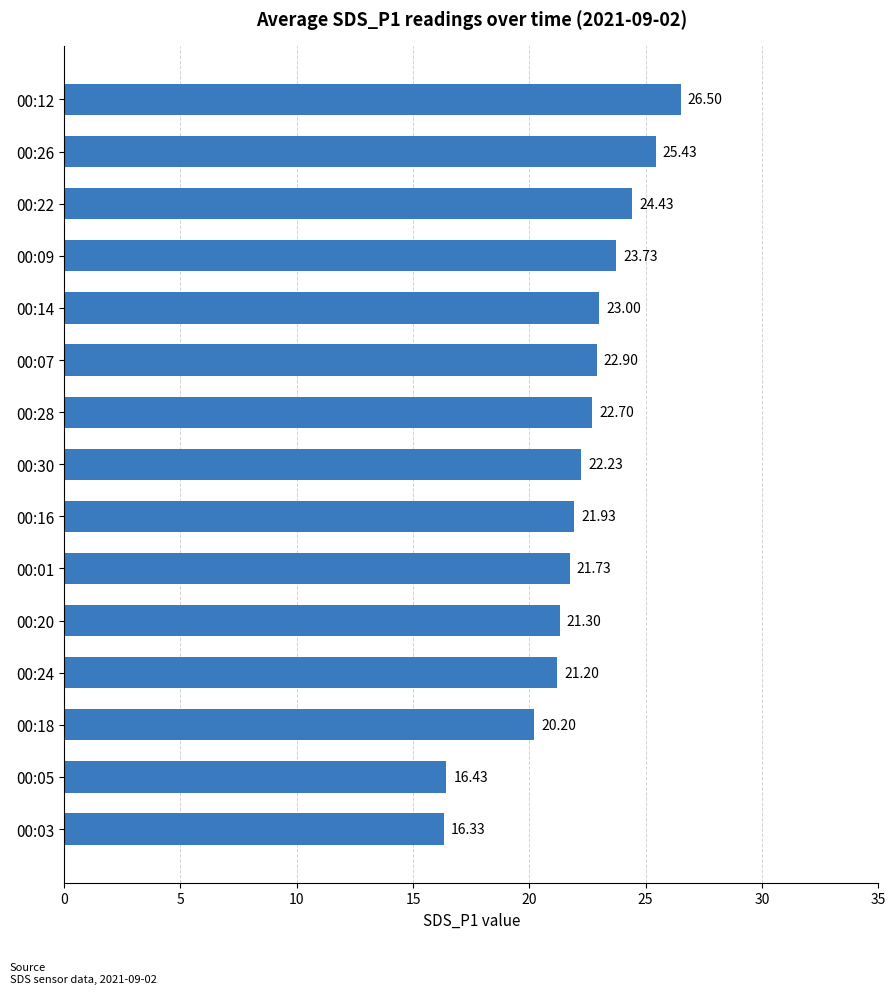

Rank the categories by value from highest to lowest.

00:12, 00:26, 00:22, 00:09, 00:14, 00:07, 00:28, 00:30, 00:16, 00:01, 00:20, 00:24, 00:18, 00:05, 00:03